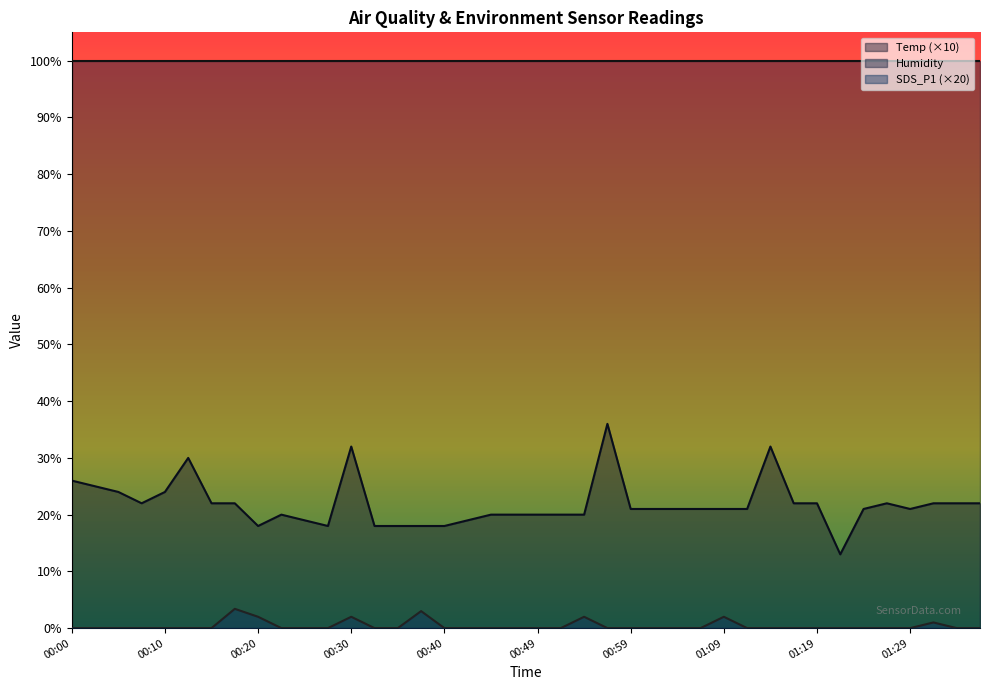

Where is SDS_P1 nearest to the value 1?

01:31